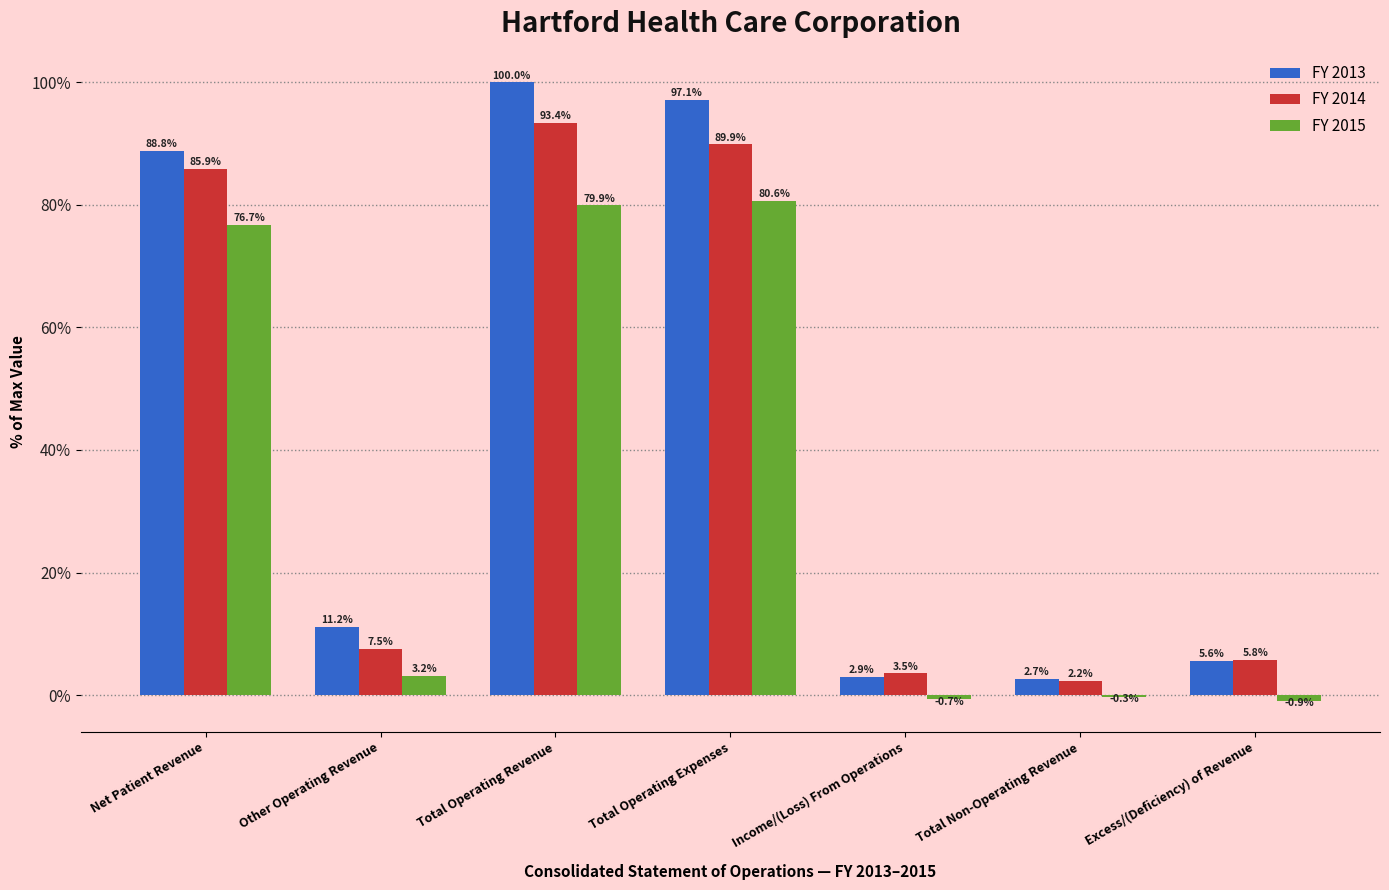

Reading left to right, what are all the values shown in this chart?

FY 2013: Net Patient Revenue=88.8	Other Operating Revenue=11.2	Total Operating Revenue=100.0	Total Operating Expenses=97.1	Income/(Loss) From Operations=2.9	Total Non-Operating Revenue=2.7	Excess/(Deficiency) of Revenue=5.6
FY 2014: Net Patient Revenue=85.9	Other Operating Revenue=7.5	Total Operating Revenue=93.4	Total Operating Expenses=89.9	Income/(Loss) From Operations=3.5	Total Non-Operating Revenue=2.2	Excess/(Deficiency) of Revenue=5.8
FY 2015: Net Patient Revenue=76.7	Other Operating Revenue=3.2	Total Operating Revenue=79.9	Total Operating Expenses=80.6	Income/(Loss) From Operations=-0.7	Total Non-Operating Revenue=-0.3	Excess/(Deficiency) of Revenue=-0.9